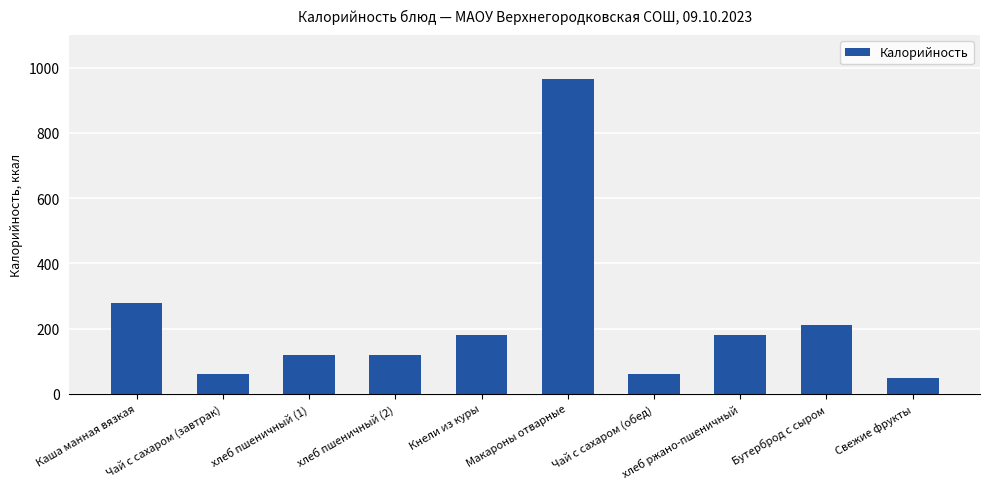

Which has a higher value, Бутерброд с сыром or хлеб пшеничный (2)?

Бутерброд с сыром